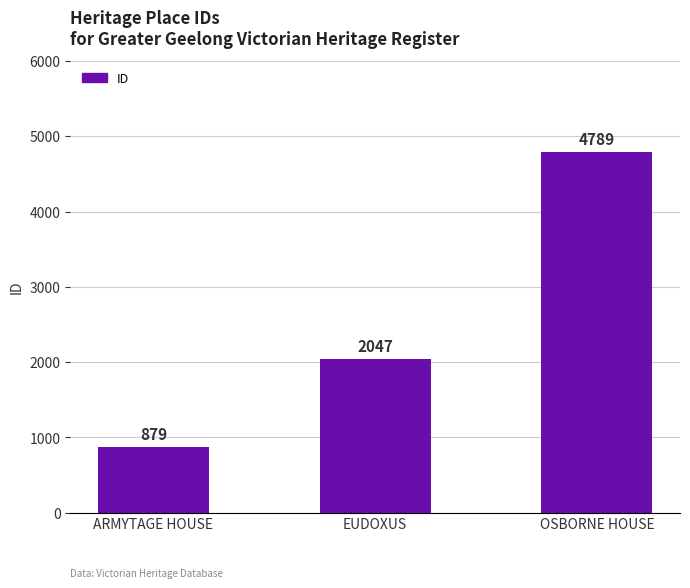

What is the ratio of the value at ARMYTAGE HOUSE to the value at EUDOXUS?

0.4